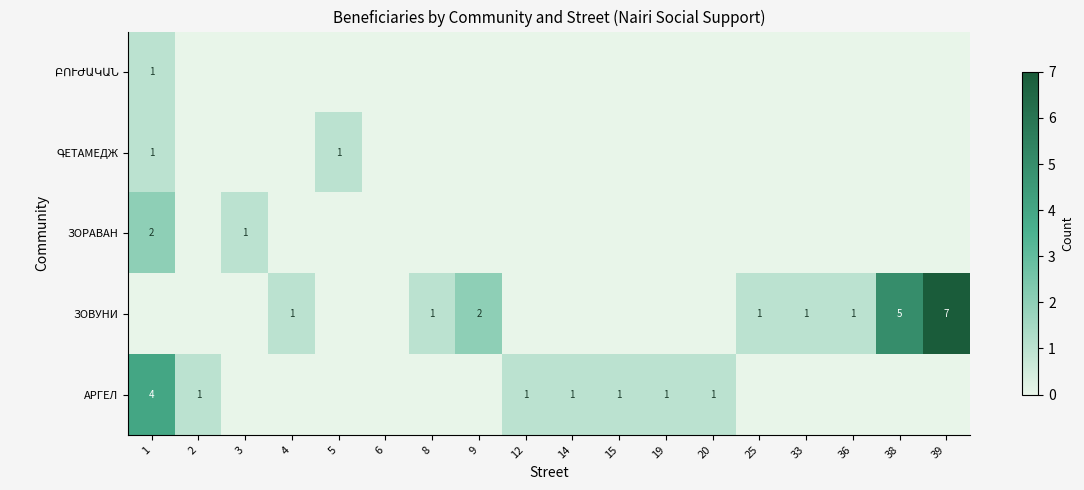

The ЗОВУНИ series shows 2 at 25. True or false?

False